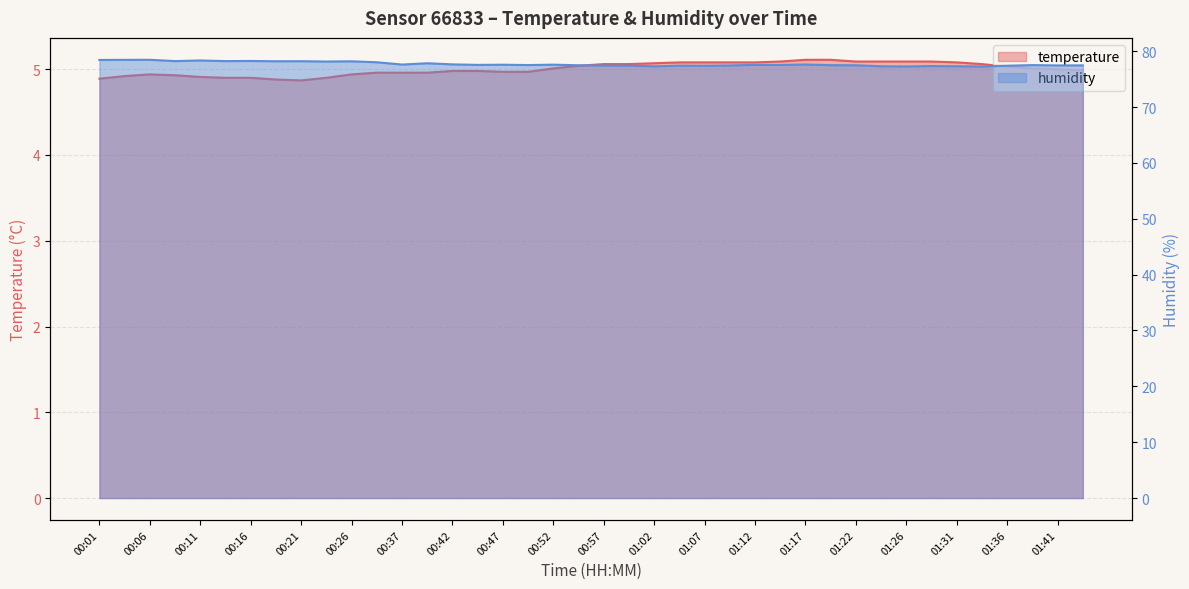

What is the label of the 30th point from the right?

00:26